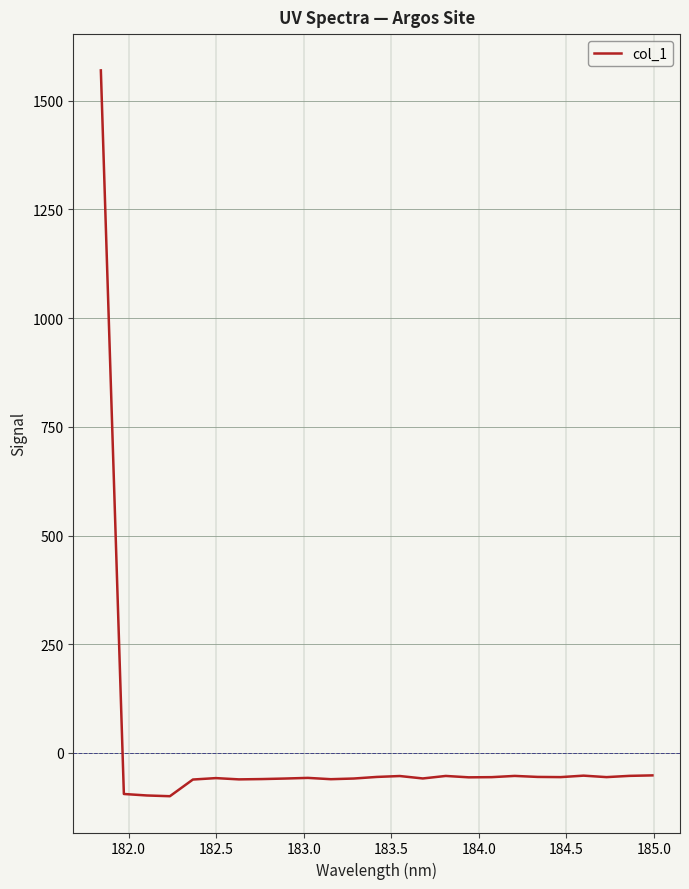

What is the greatest value displayed?

1569.7